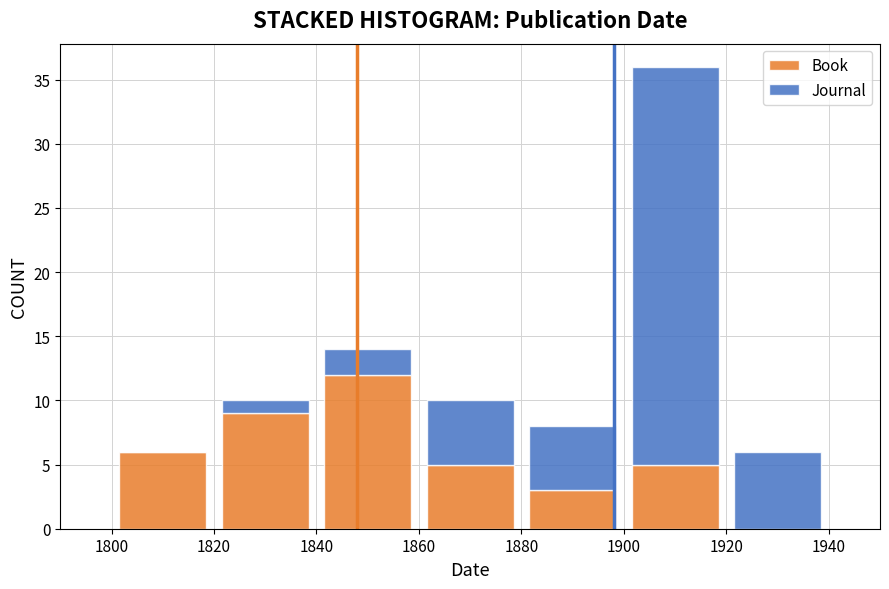

Which range on the x-axis has the tallest stacked bar (by total height)?

1900 to 1920